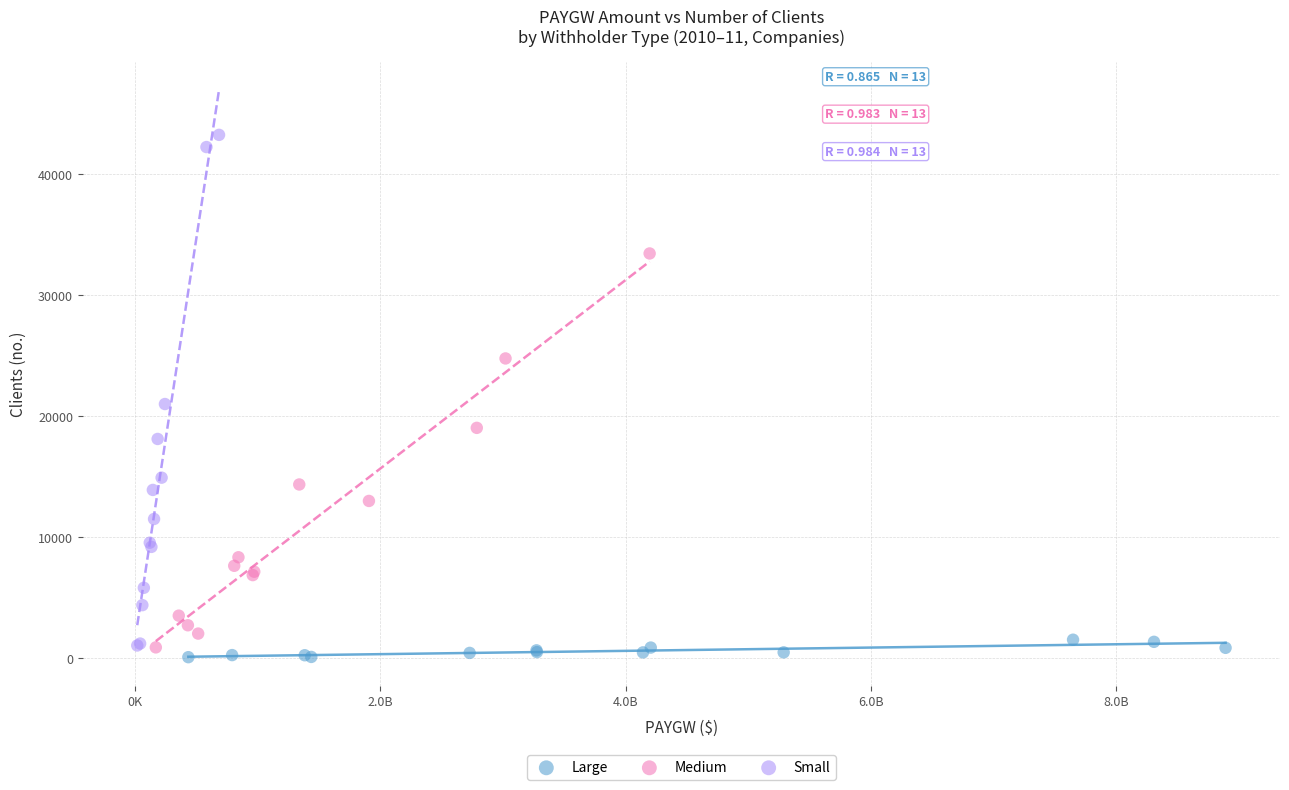

Which series has the largest Y range (max minus min)?

Small